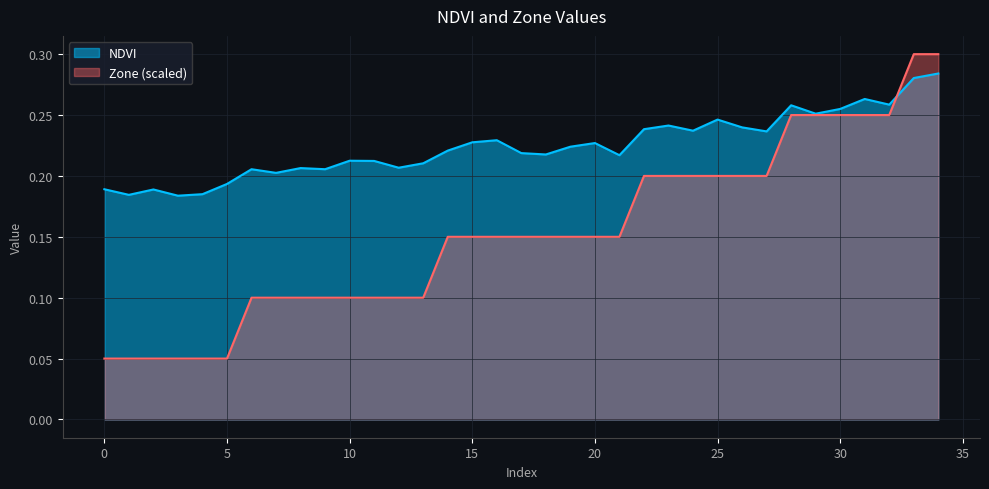

How many series are shown in this chart?

2